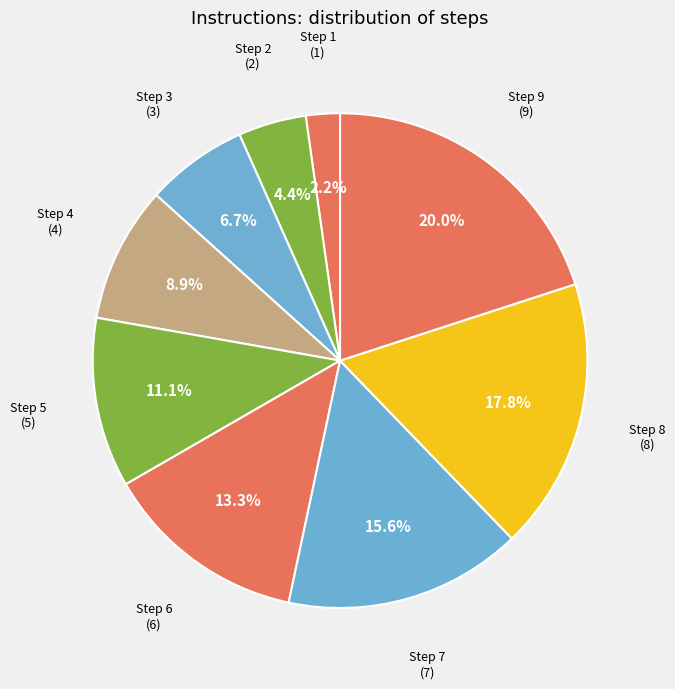

How many segments does this pie chart have?

9